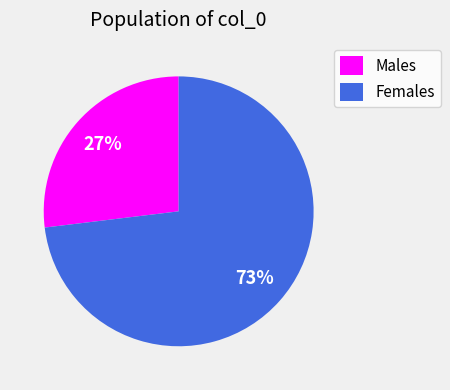

Does any single category account for the majority?

Yes